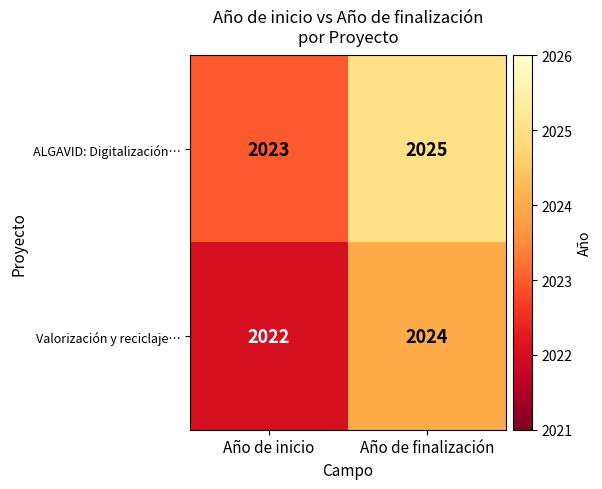

What is the difference between the highest and lowest values at Año de finalización?

1